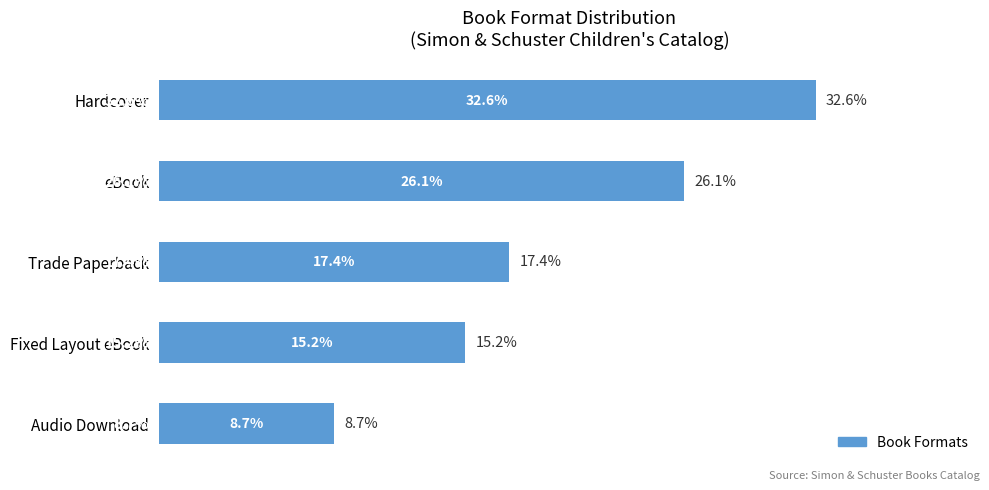

Which label corresponds to the largest value in the chart?

Hardcover